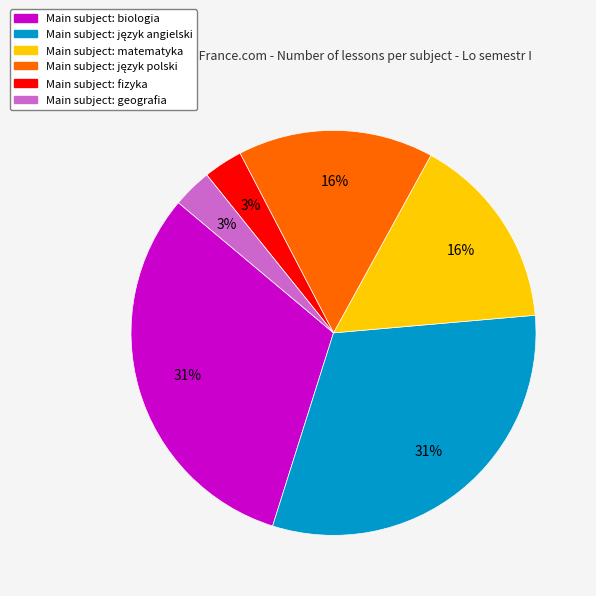

To the nearest percent, what is the difference between the largest and smallest slice percentages?

28%